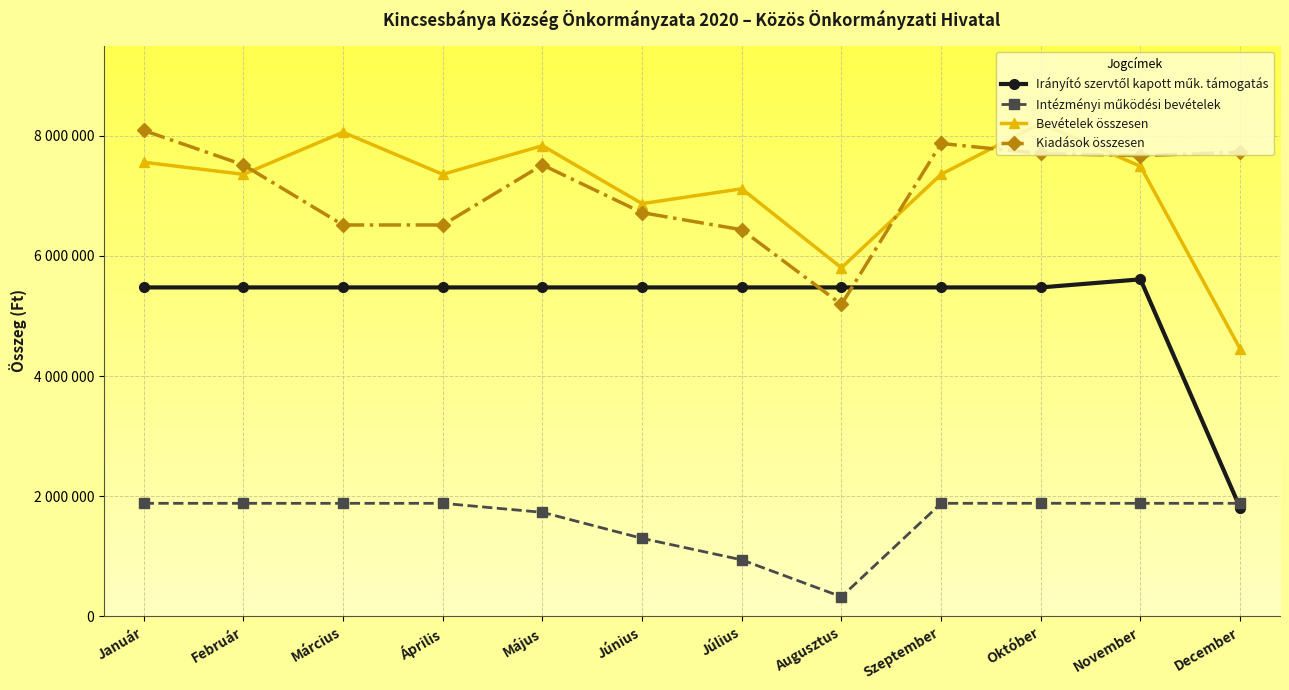

At which label does Bevételek összesen reach its peak?

Október